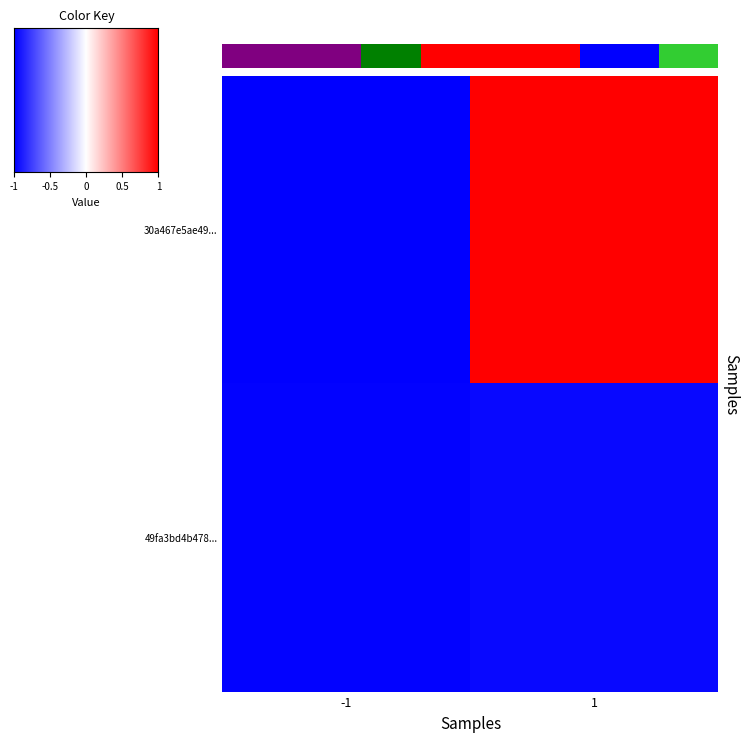

Is it true that 49fa3bd4b478... equals -0.5 at 1?

False